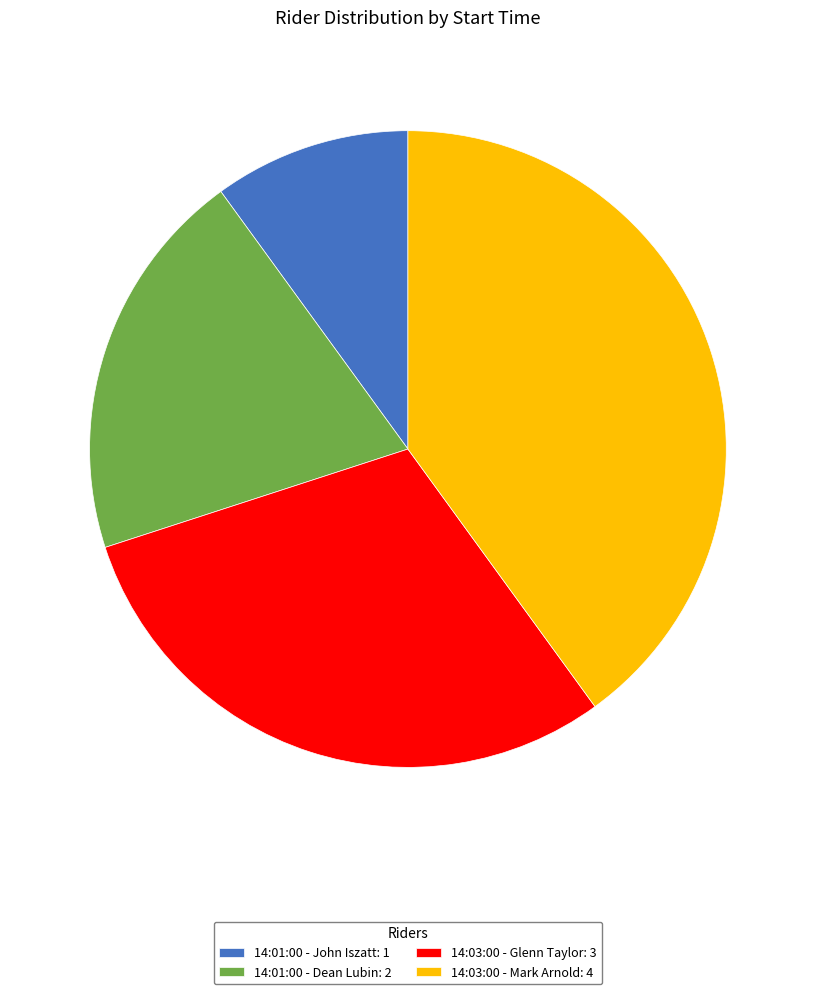

How many slices are in this pie chart?

4